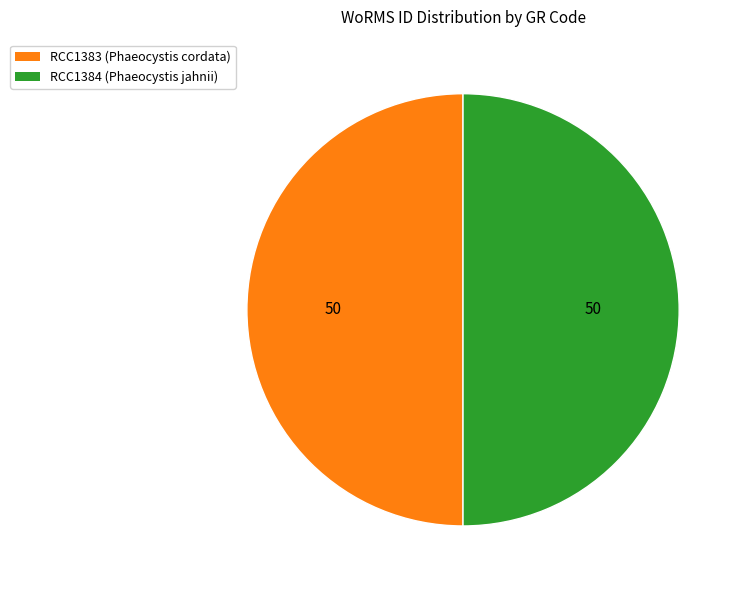

The RCC1384 slice represents 58% of the pie. True or false?

False